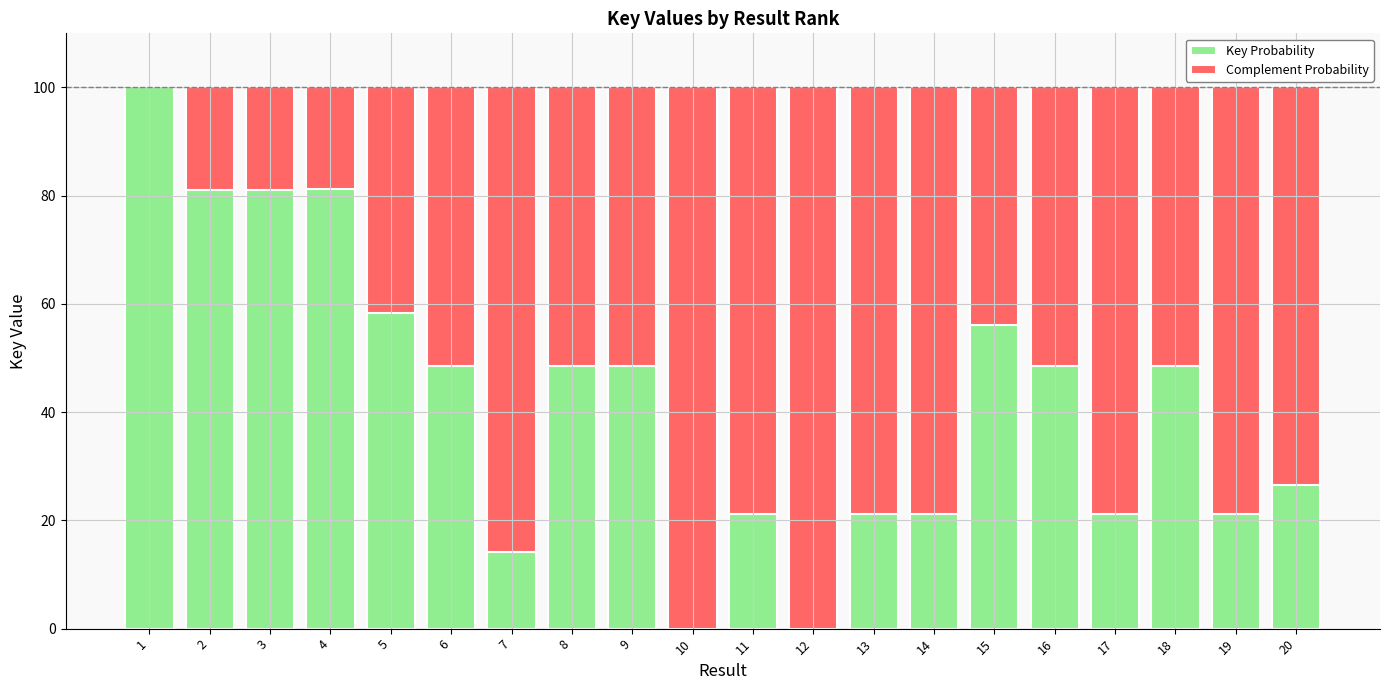

True or false: Key Probability has a value of 87.3 at 15.

False